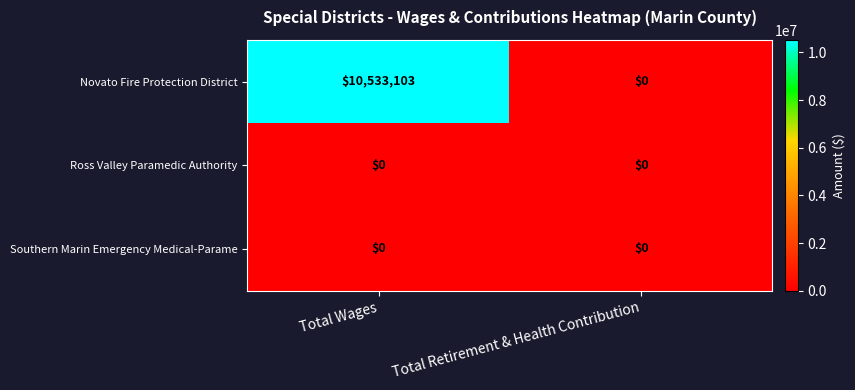

At how many categories does at least one series exceed 3335902?

1